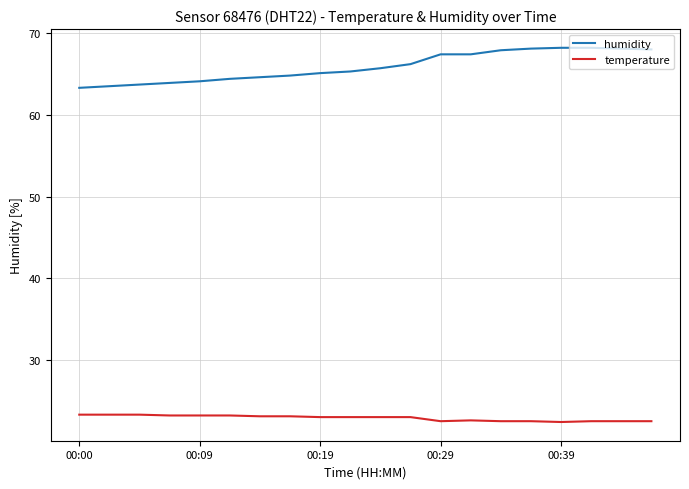

Which series has the largest total across all categories?

humidity